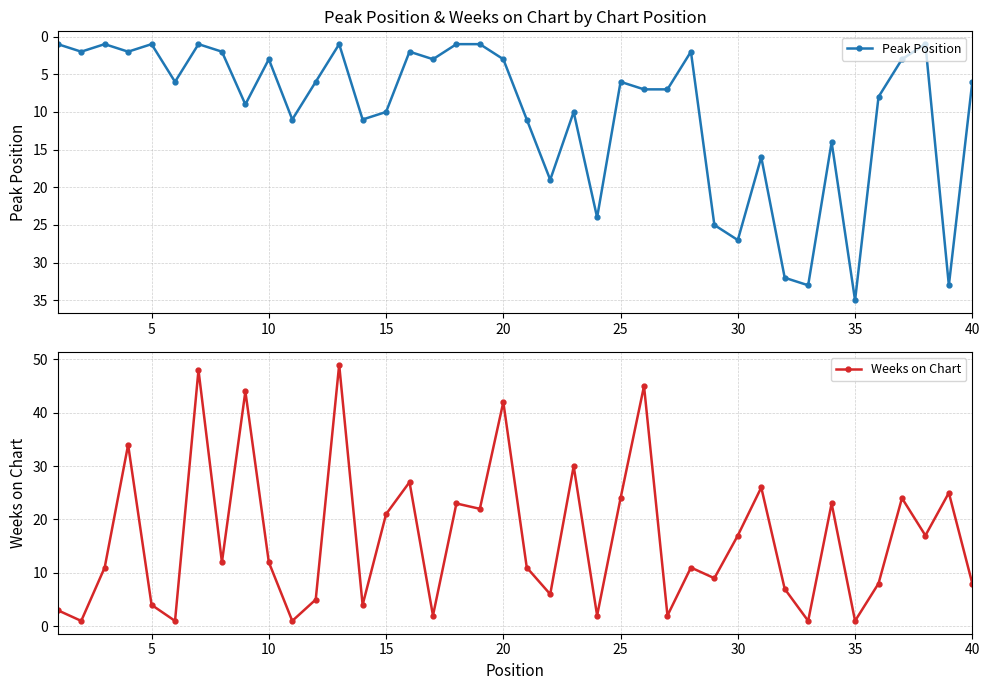

Which category has the highest value in the Peak Position series?

35